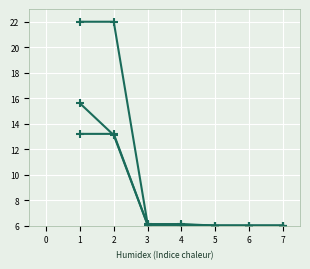

Which has a higher value, 6 or 5?

5